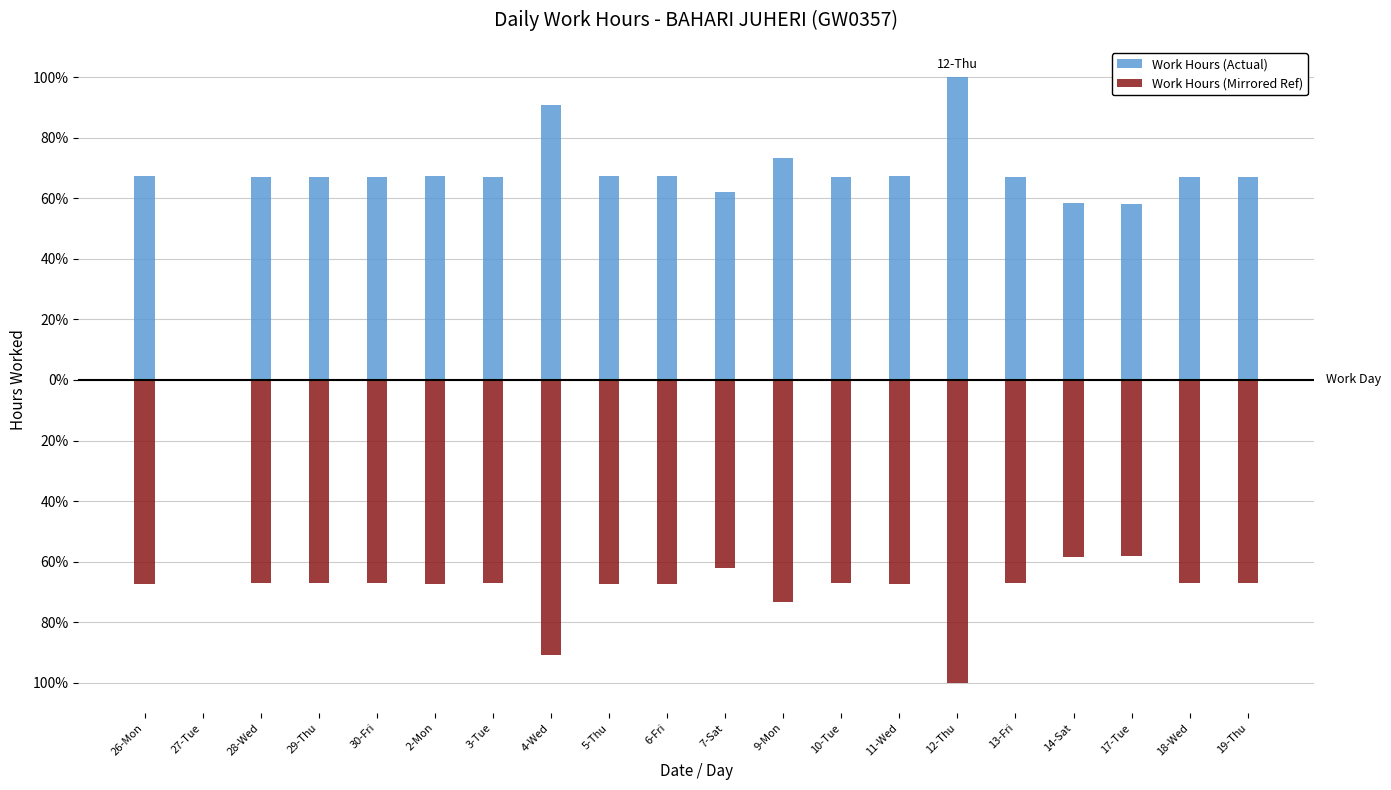

Is it true that Work Hours (Actual) equals 67.2 at 11-Wed?

True